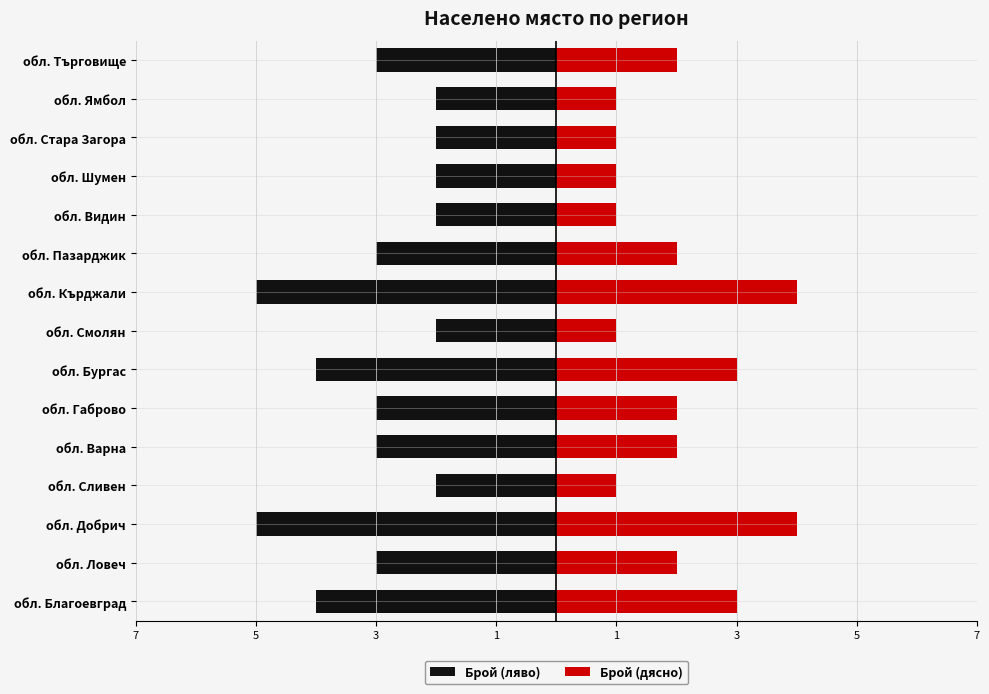

Which series has the largest range (max minus min)?

Брой (ляво)